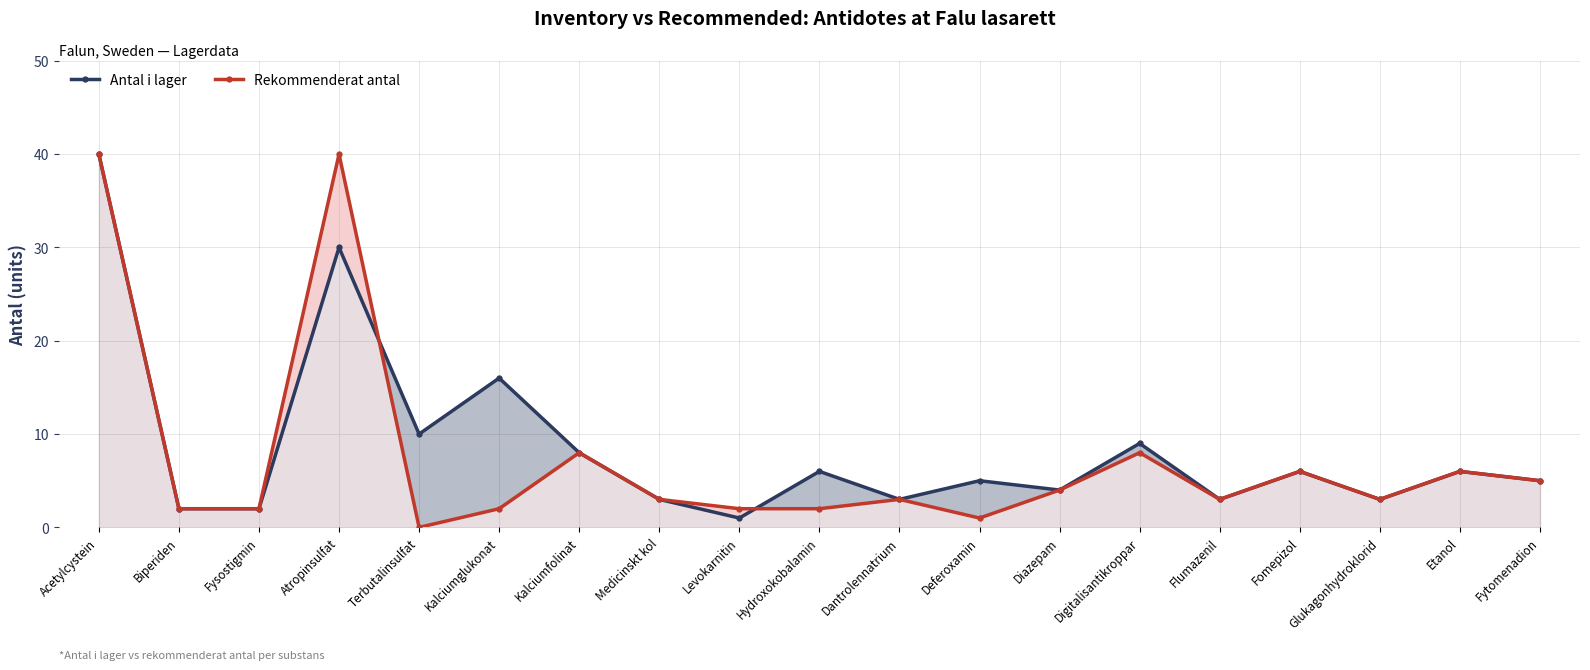

Reading left to right, transcribe all the data shown in this chart.

Antal i lager: Acetylcystein=40	Biperiden=2	Fysostigmin=2	Atropinsulfat=30	Terbutalinsulfat=10	Kalciumglukonat=16	Kalciumfolinat=8	Medicinskt kol=3	Levokarnitin=1	Hydroxokobalamin=6	Dantrolennatrium=3	Deferoxamin=5	Diazepam=4	Digitalisantikroppar=9	Flumazenil=3	Fomepizol=6	Glukagonhydroklorid=3	Etanol=6	Fytomenadion=5
Rekommenderat antal: Acetylcystein=40	Biperiden=2	Fysostigmin=2	Atropinsulfat=40	Terbutalinsulfat=0	Kalciumglukonat=2	Kalciumfolinat=8	Medicinskt kol=3	Levokarnitin=2	Hydroxokobalamin=2	Dantrolennatrium=3	Deferoxamin=1	Diazepam=4	Digitalisantikroppar=8	Flumazenil=3	Fomepizol=6	Glukagonhydroklorid=3	Etanol=6	Fytomenadion=5